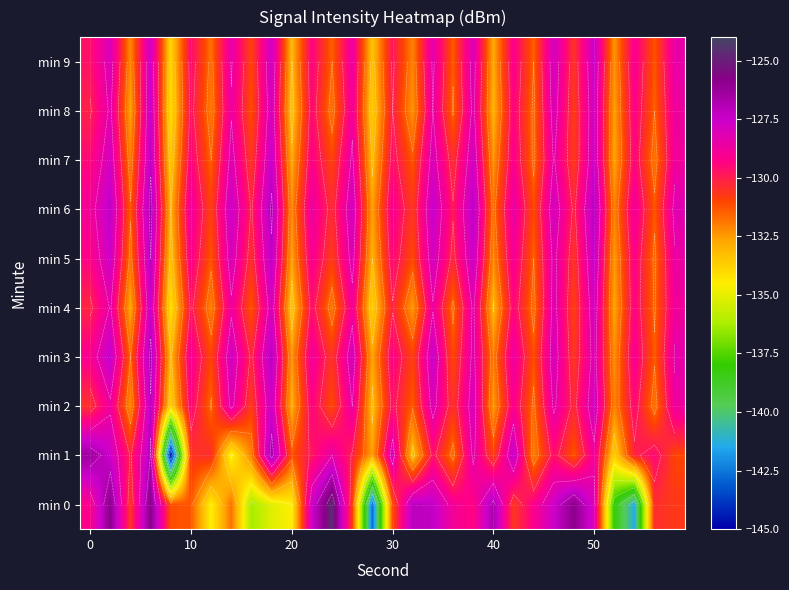

Which series has the largest total across all categories?

min 6